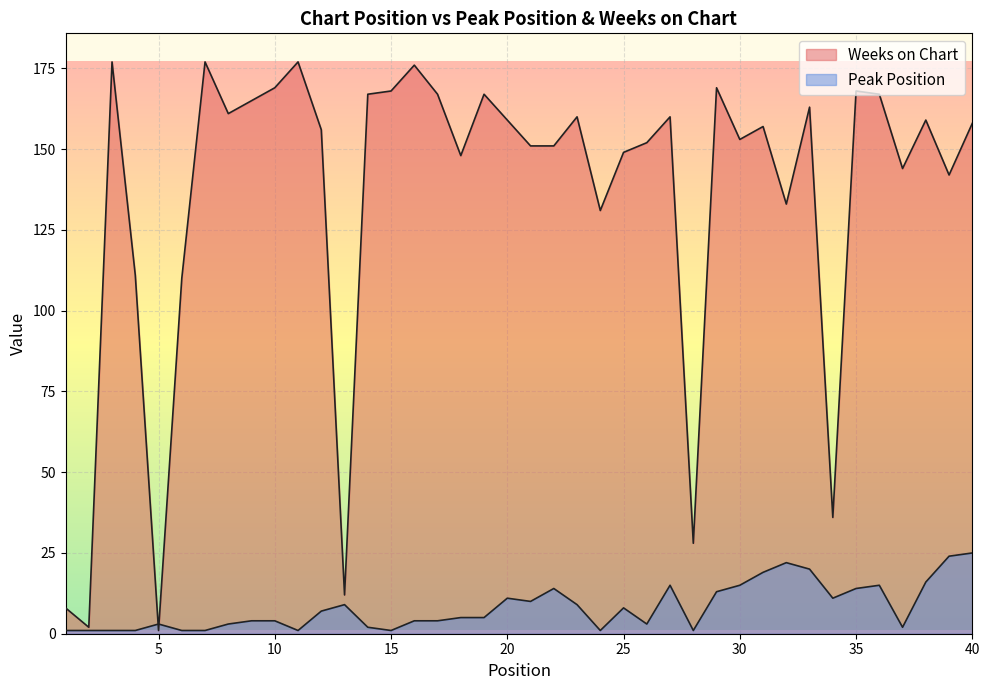

Is it true that Weeks on Chart equals 77 at 35?

False